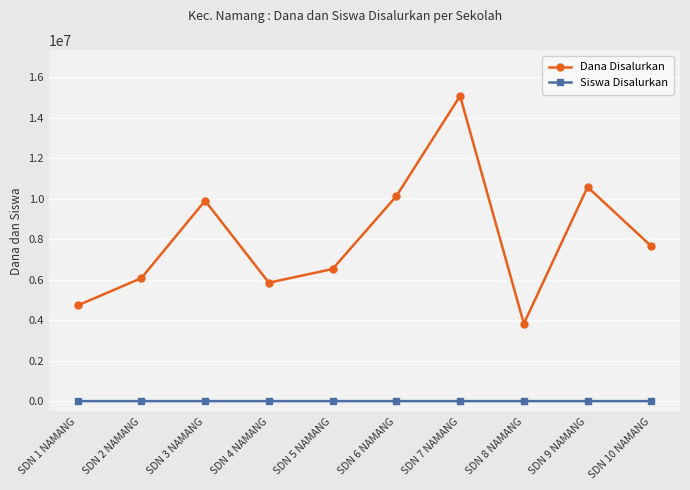

List the series in order of their peak value, highest first.

Dana Disalurkan, Siswa Disalurkan